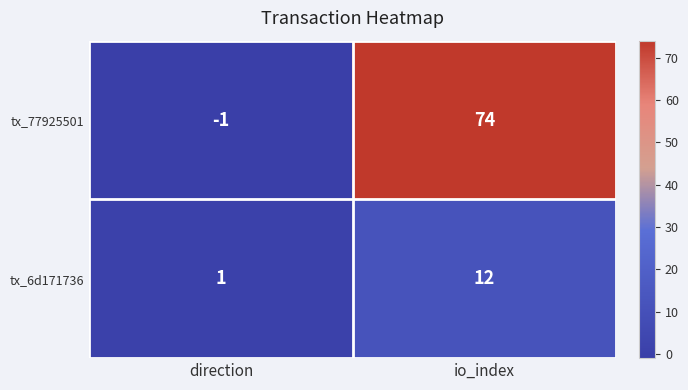

Which series has the largest range (max minus min)?

tx_77925501